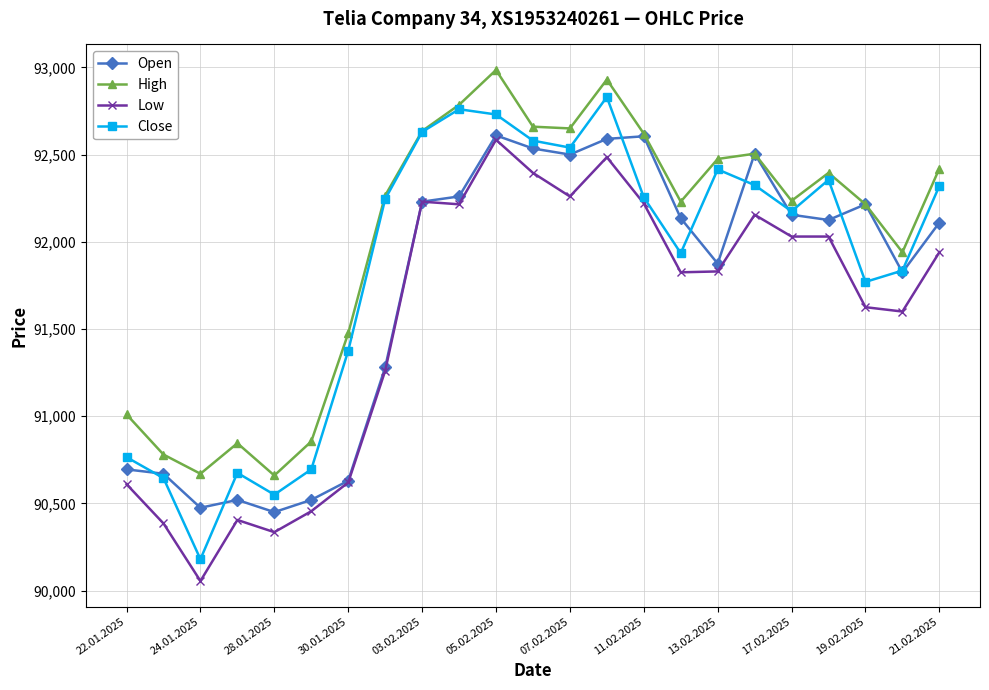

How many lines are shown in the chart?

4